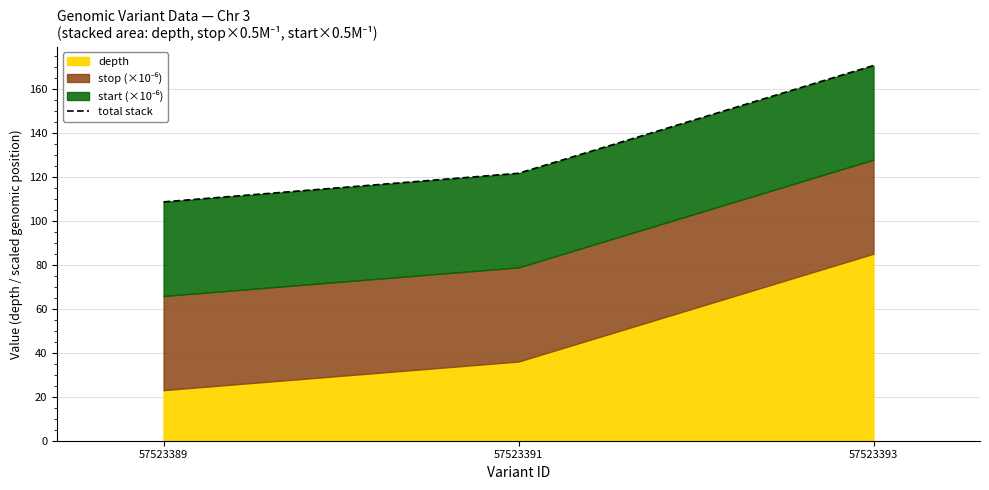

What is the sum of the values at 57523391 and 57523393?

292.2